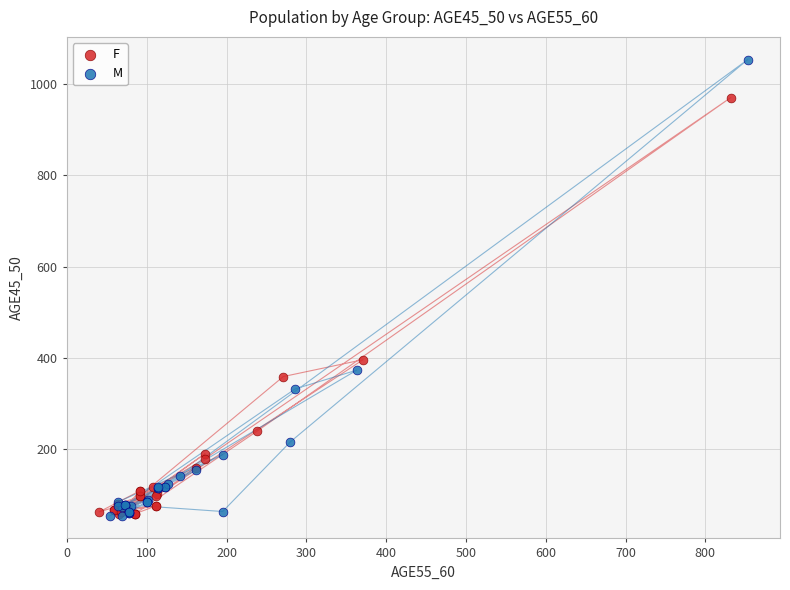

Which series contains the highest Y value?

M